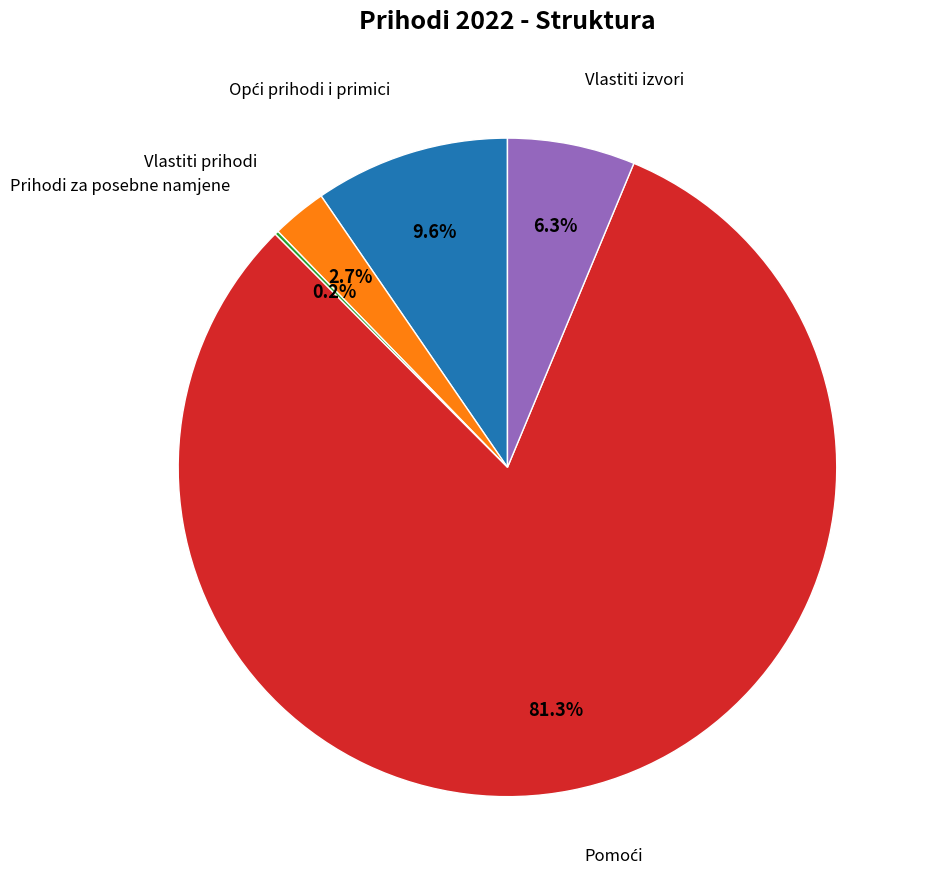

What percentage do Vlastiti izvori and Vlastiti prihodi together represent?

9.0%